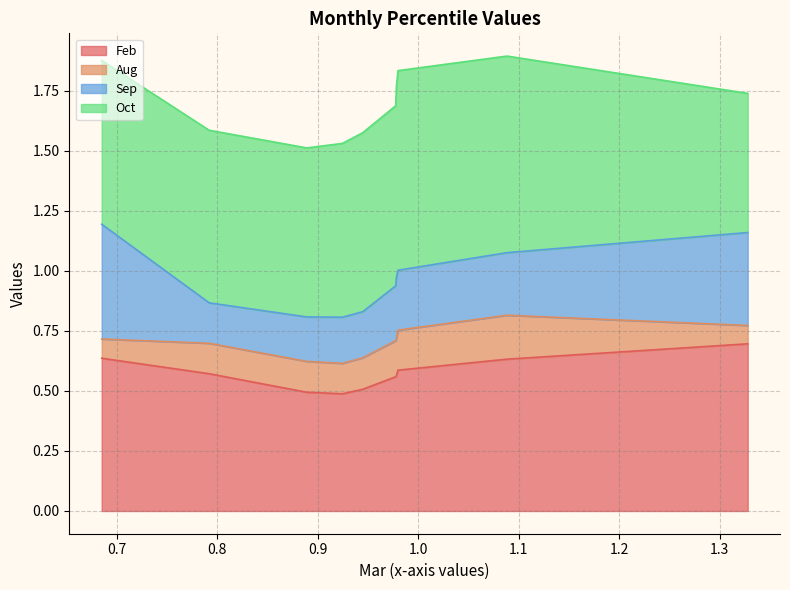

Rank the series at pct65 from lowest to highest value.

Aug, Sep, Feb, Oct